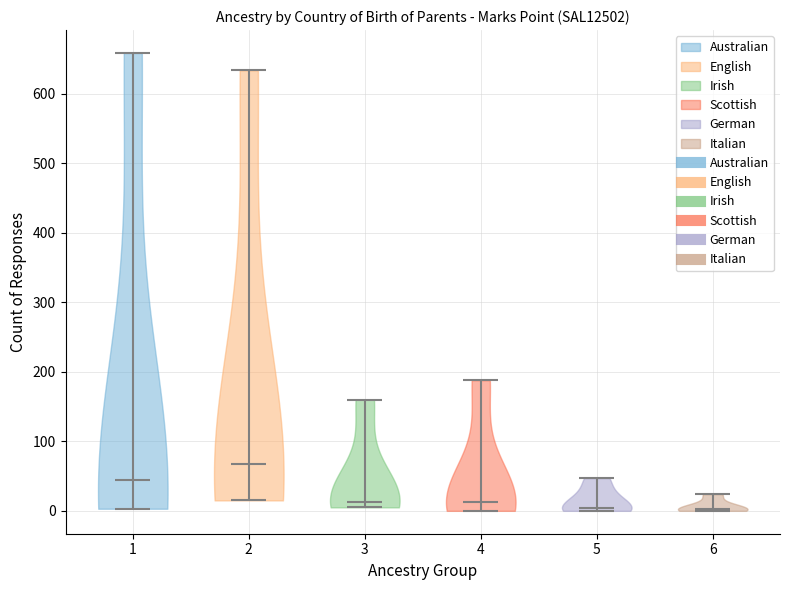

Reading left to right, read every violin against the y-axis: where its median line is, and the lowest and highest points it reaches. The values are not printed on the chart, so give them approximately, as read against the axis.

1: median line 50, lowest point 0, highest point 660
2: median line 70, lowest point 20, highest point 630
3: median line 10, lowest point 10, highest point 160
4: median line 10, lowest point 0, highest point 190
5: median line 0, lowest point 0, highest point 50
6: median line 0, lowest point 0, highest point 20